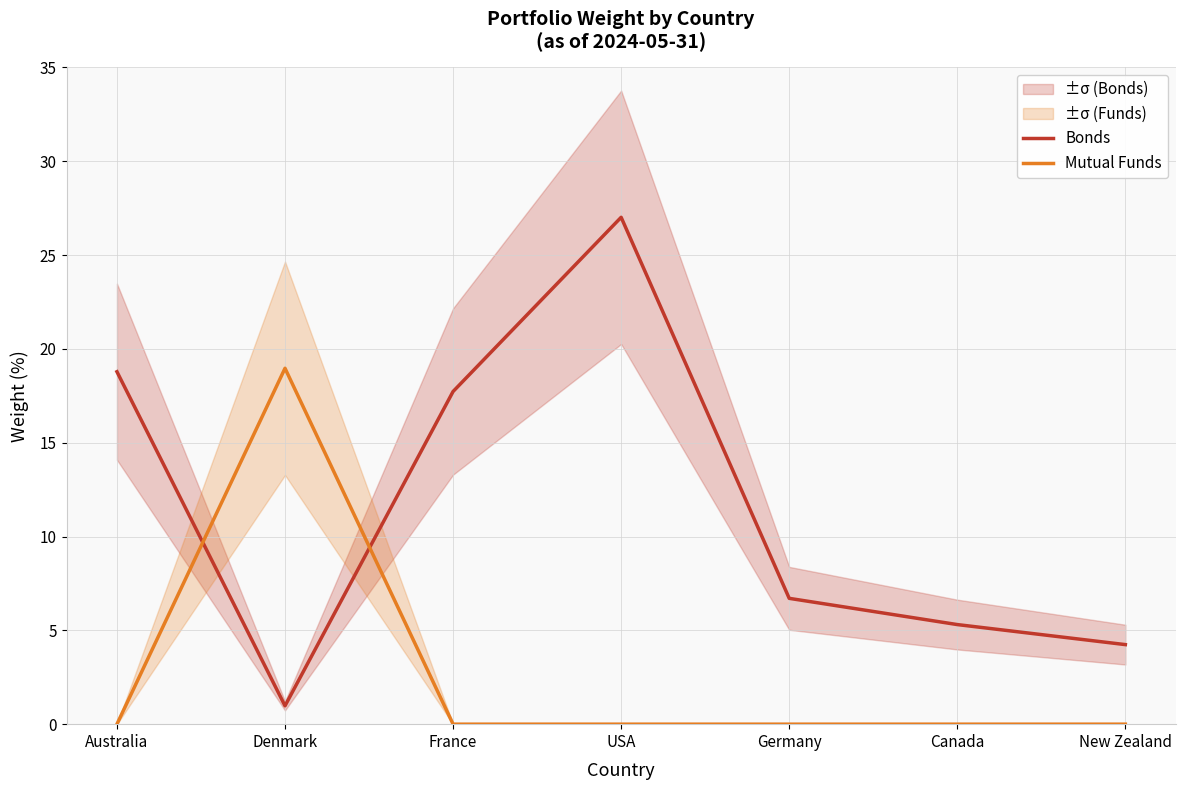

How many lines are shown in the chart?

2